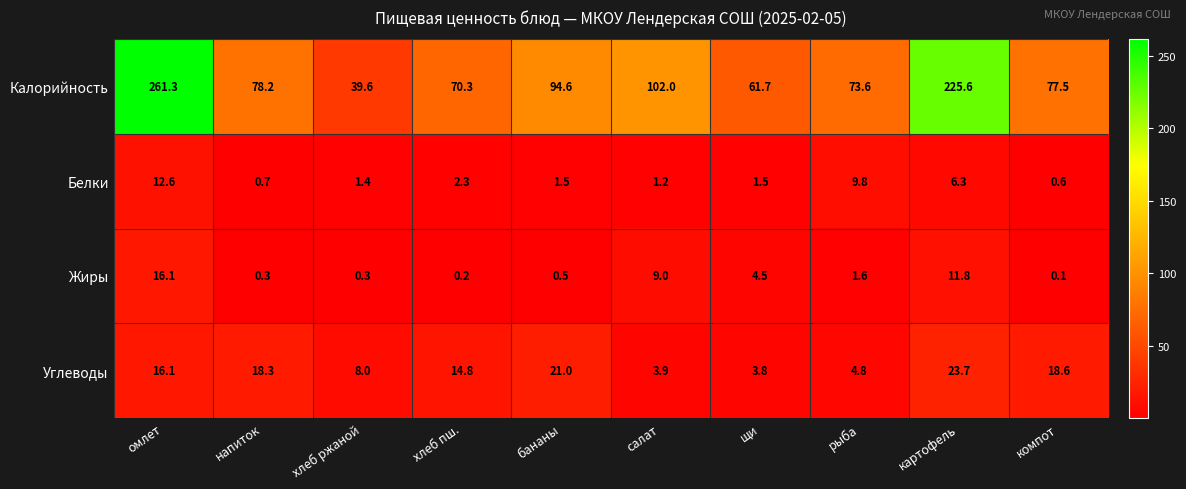

At компот, list the series in order from smallest to largest.

Жиры, Белки, Углеводы, Калорийность